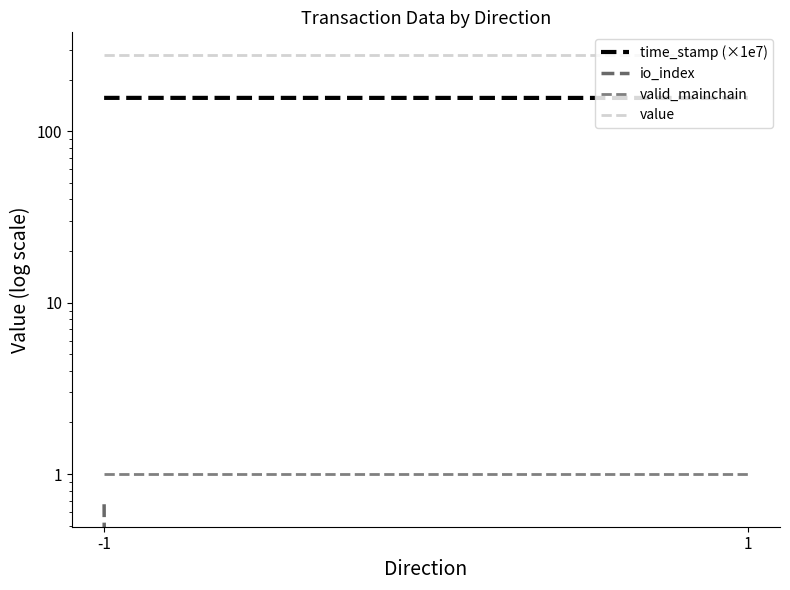

Does the chart have visible grid lines?

No